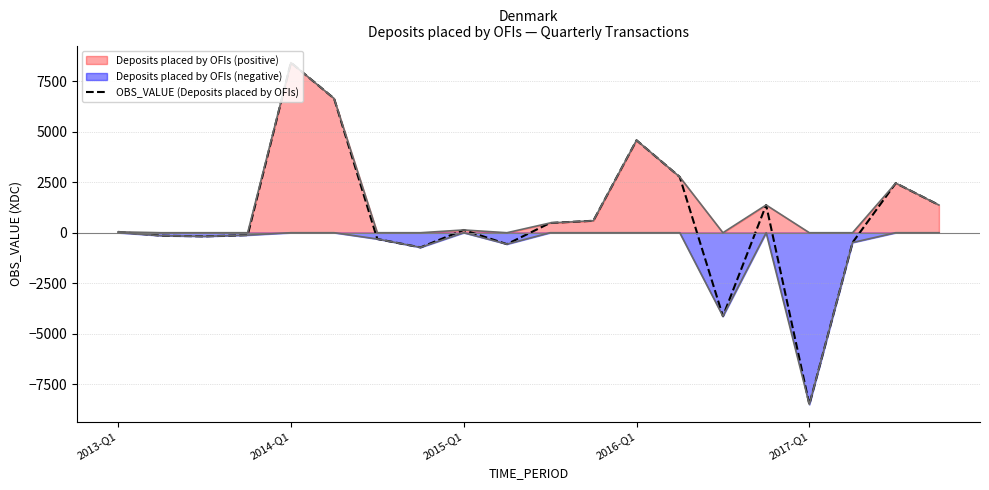

The chart shows a value of -13557 at 2017-Q1. True or false?

False